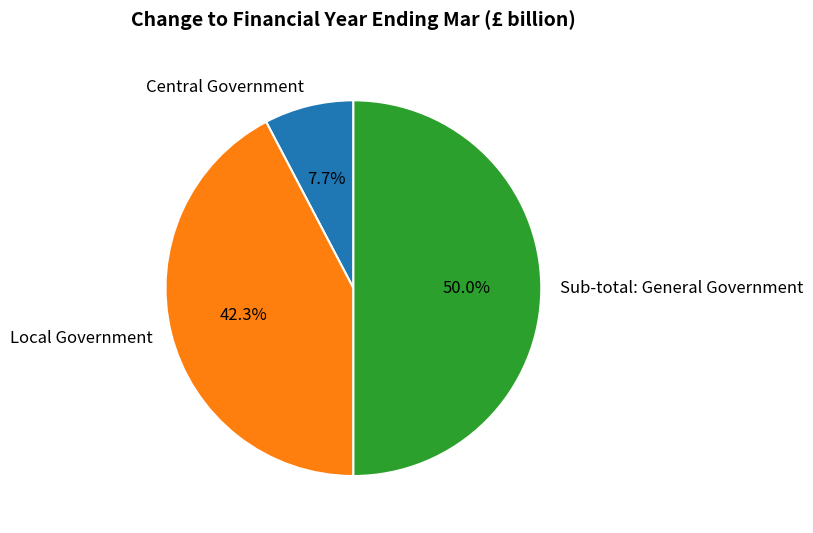

Is the sum of Sub-total: General Government and Central Government greater than half?

Yes